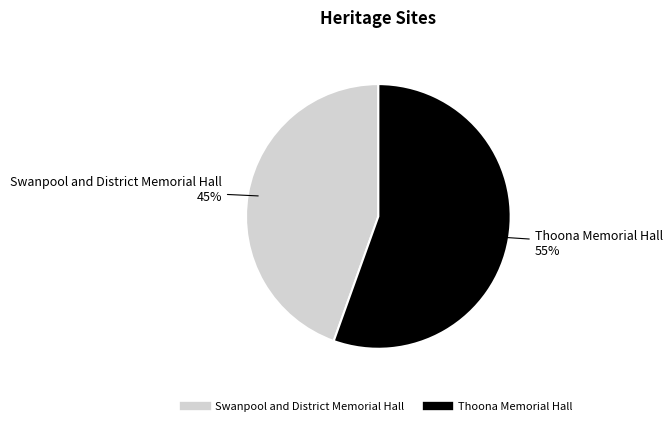

To the nearest percent, what is the combined percentage of Thoona Memorial Hall and Swanpool and District Memorial Hall?

100%